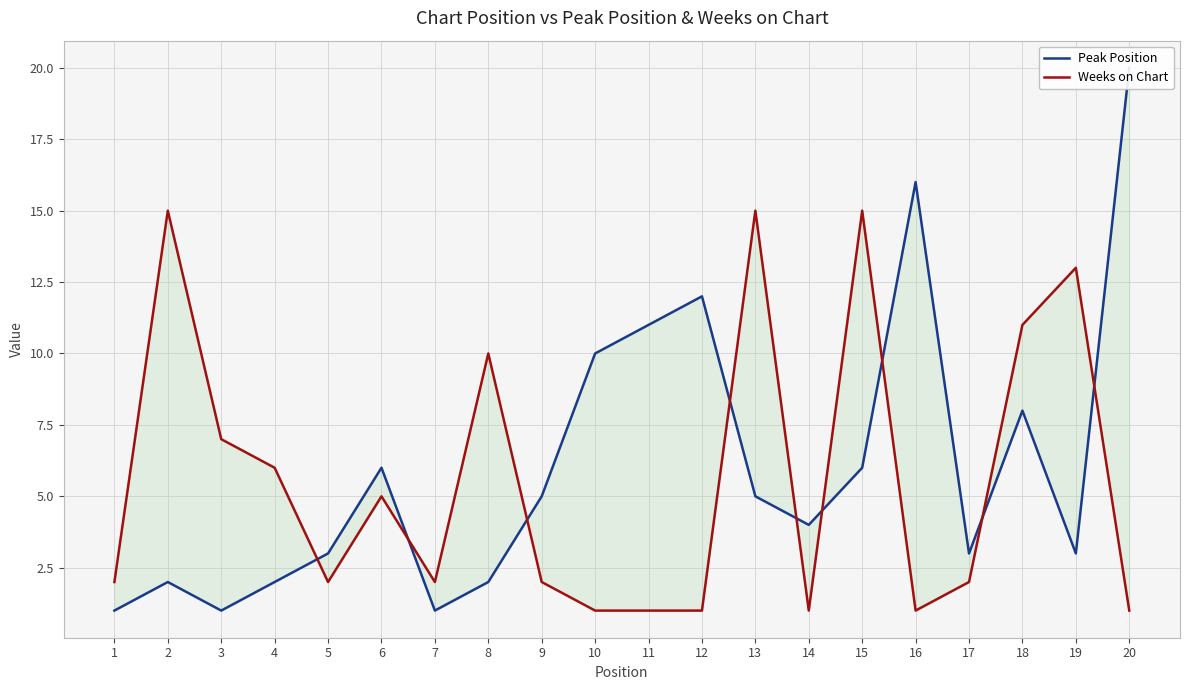

What is the sum of the Peak Position values at 6 and 12?

18